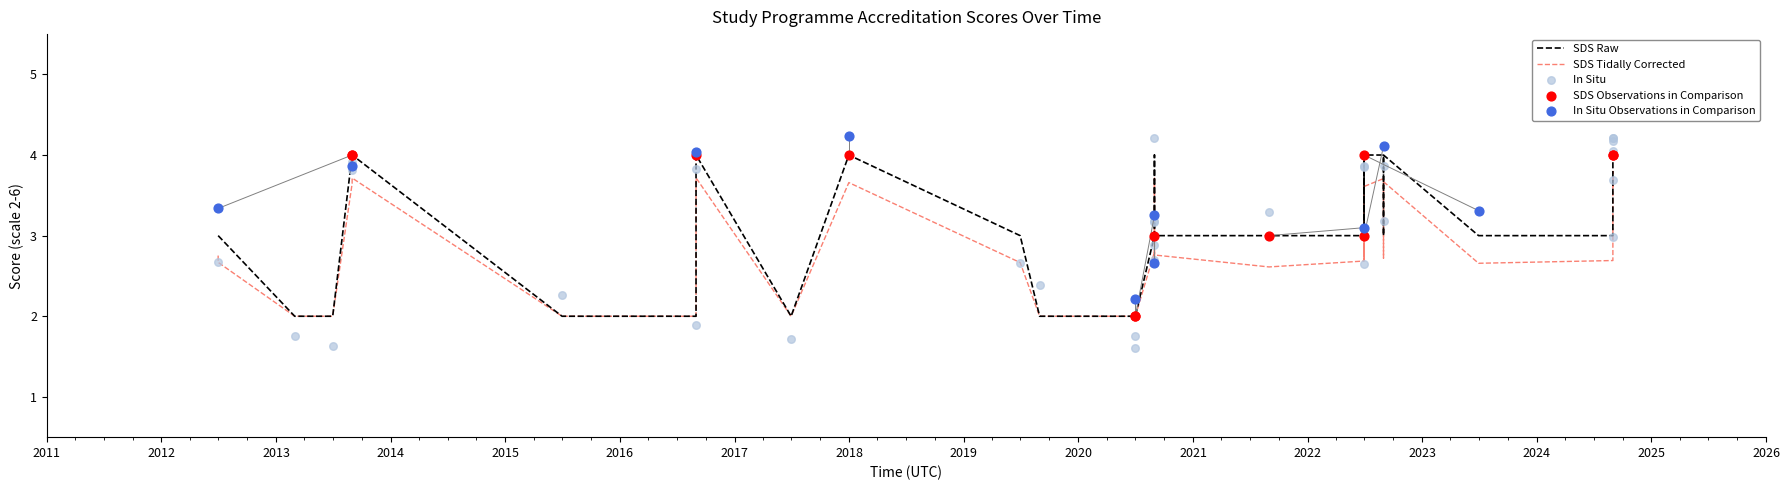

Which series has the largest total across all categories?

SDS Raw